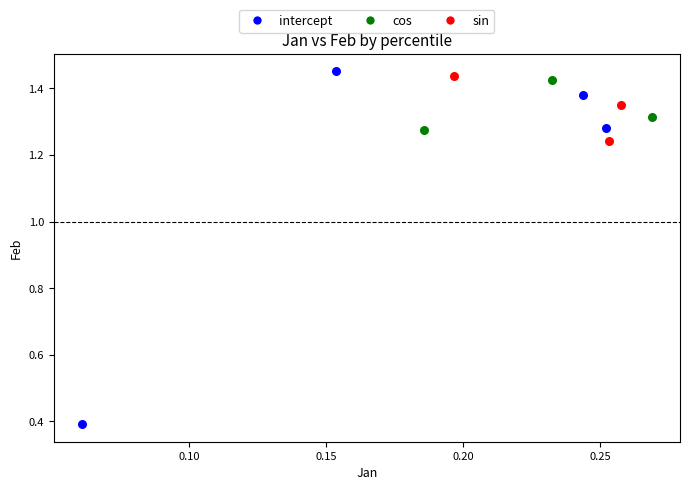

Which series reaches the minimum Y coordinate?

intercept